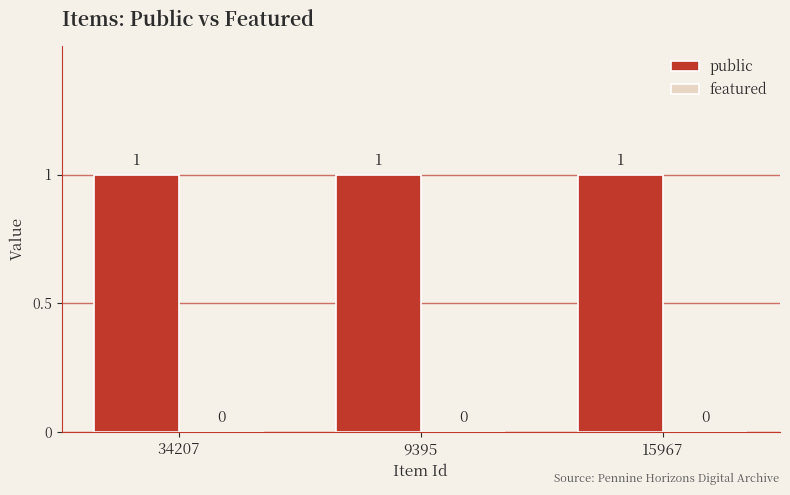

Rank the categories by public value from lowest to highest.

34207, 9395, 15967